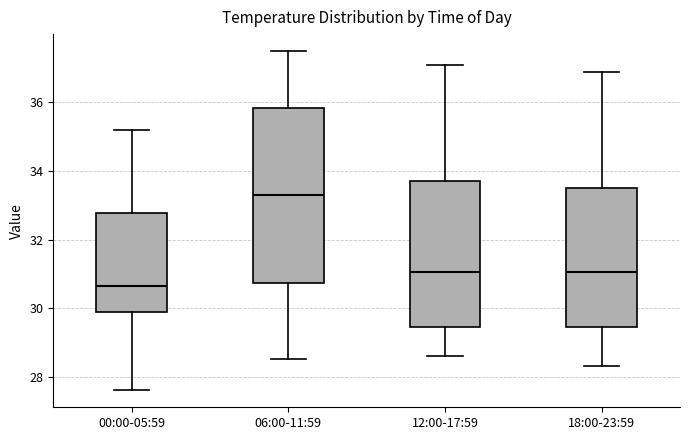

Where is the upper edge of the box for 06:00-11:59 on the y-axis? The values are not printed on the chart, so give them approximately, as read against the axis.

35.8